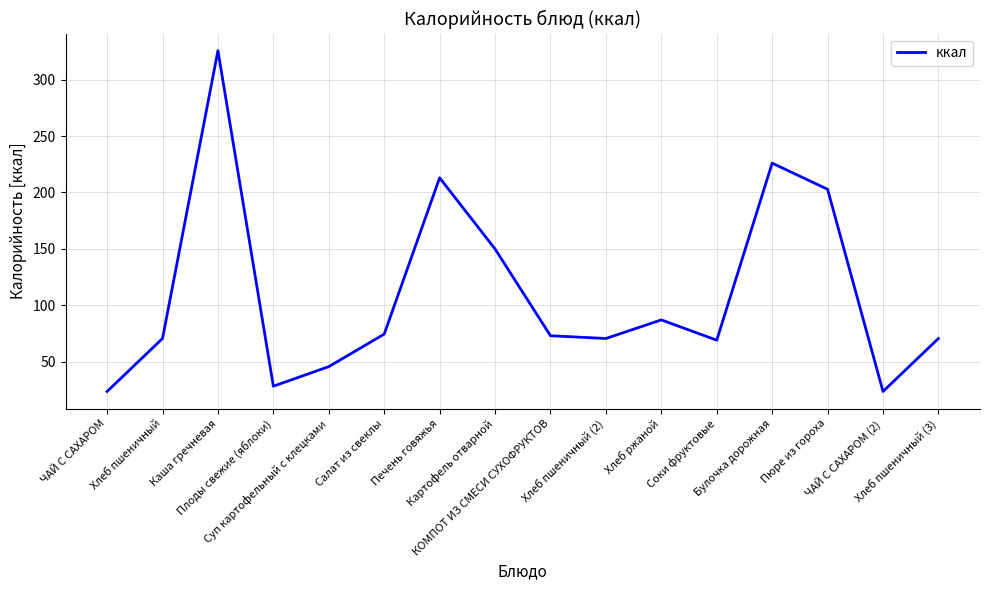

Is it true that the value at Суп картофельный с клецками is 19.8?

False